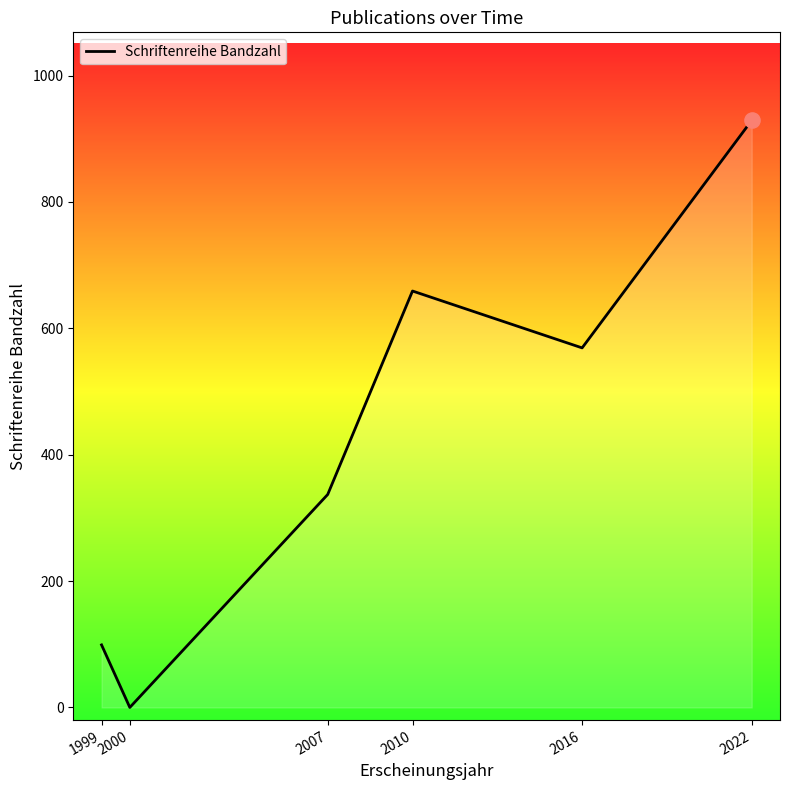

What is the change in value from 1999 to 2022?

+830